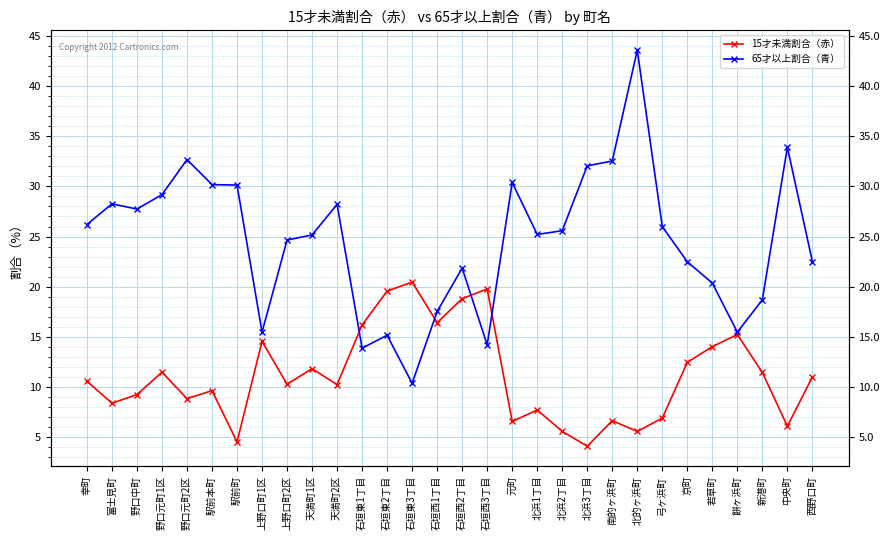

How many series are shown in this chart?

2